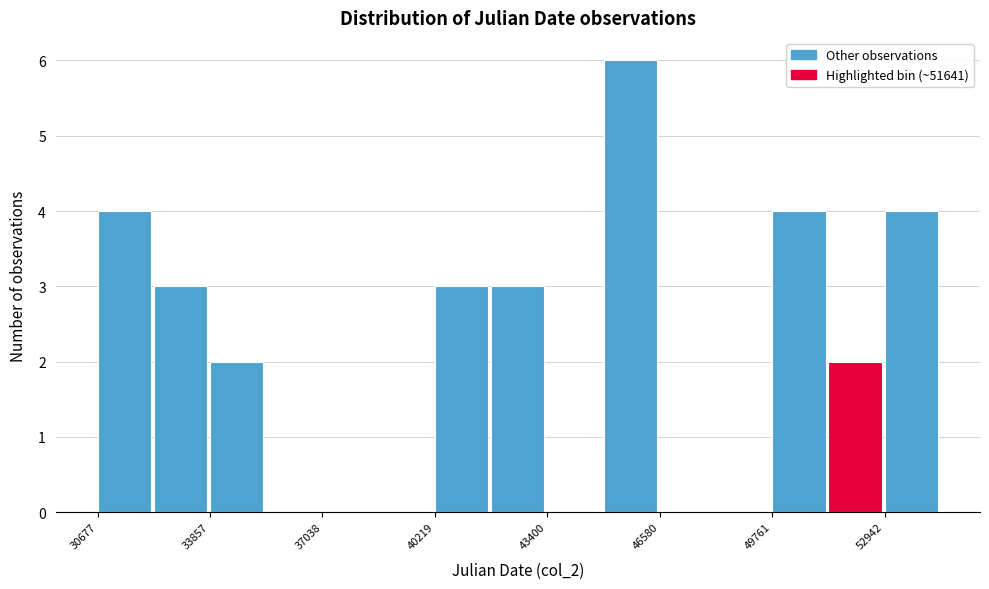

Read against the x-axis, roughly where is the centre of the tallest bar?

45500